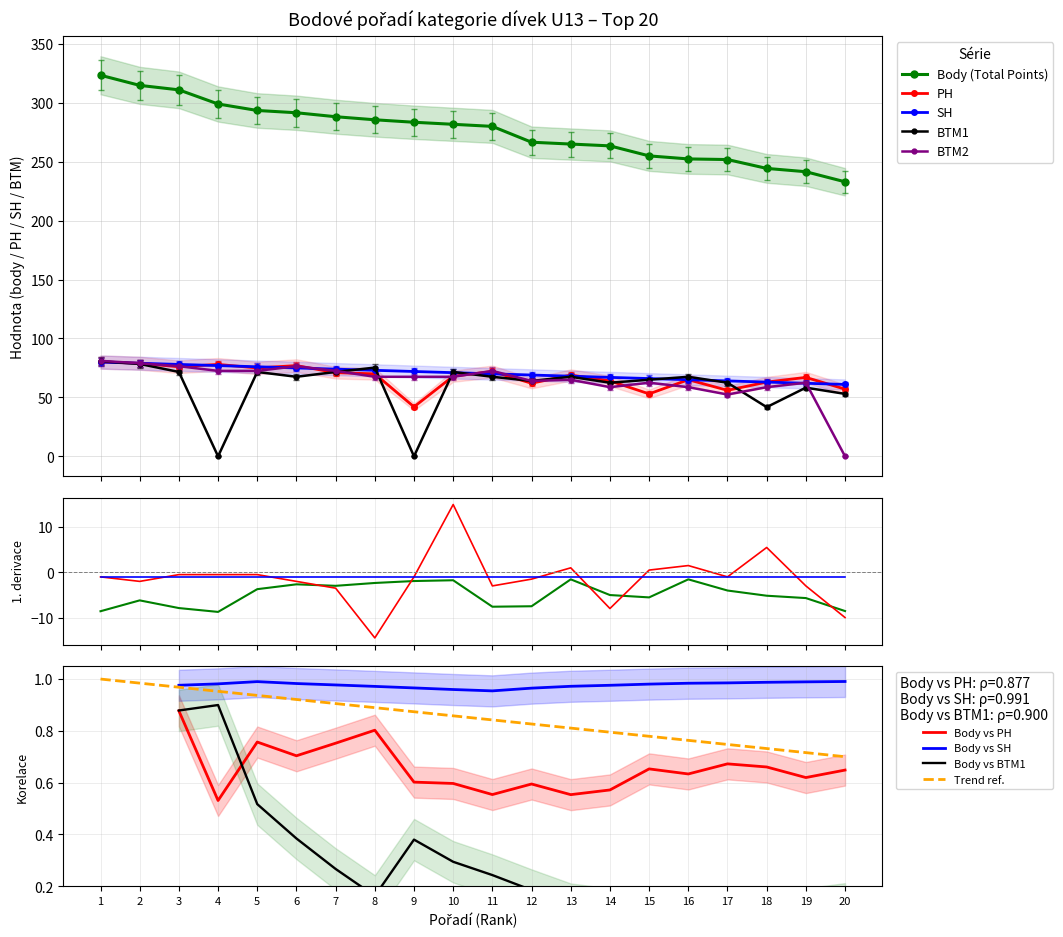

The value of Trend ref. at 1 is 1.7. True or false?

False